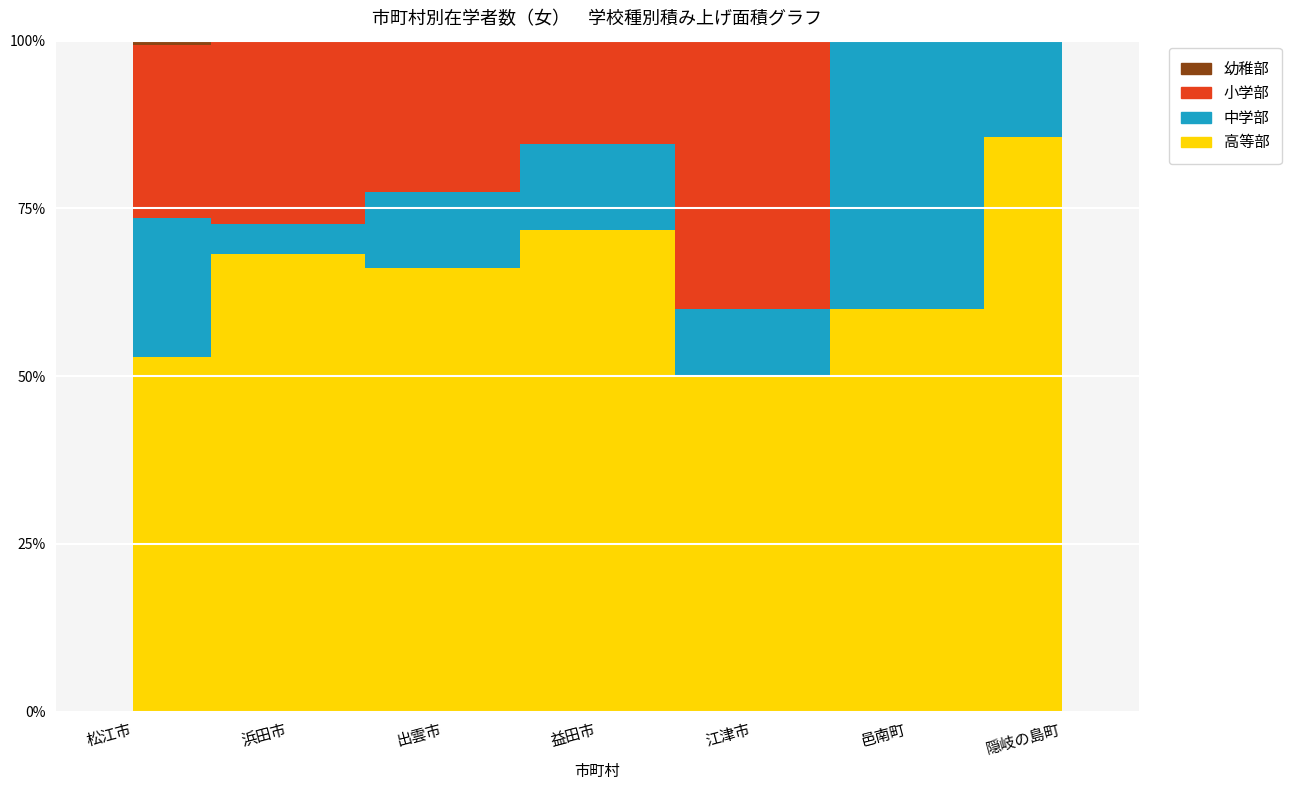

Reading left to right, extract all data points from this chart.

高等部: 84	15	82	28	5	9	6
中学部: 33	1	14	5	1	6	1
小学部: 41	6	28	6	4	0	0
幼稚部: 1	0	0	0	0	0	0